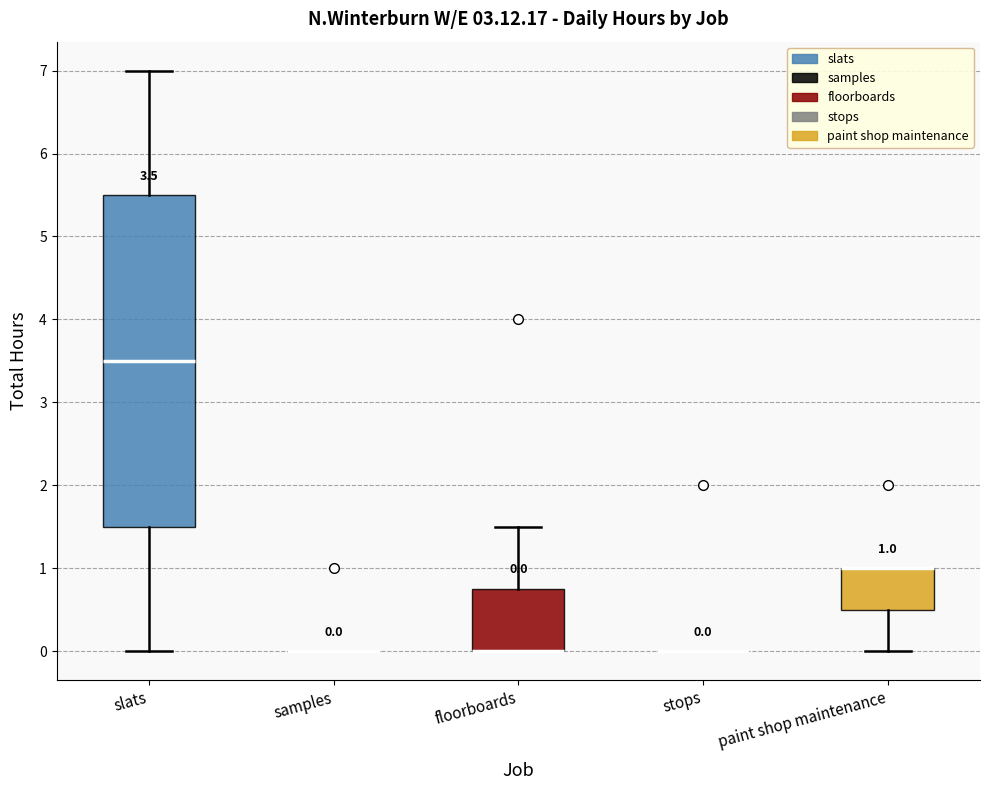

Which box is the tallest, from its lower edge to its upper edge?

slats